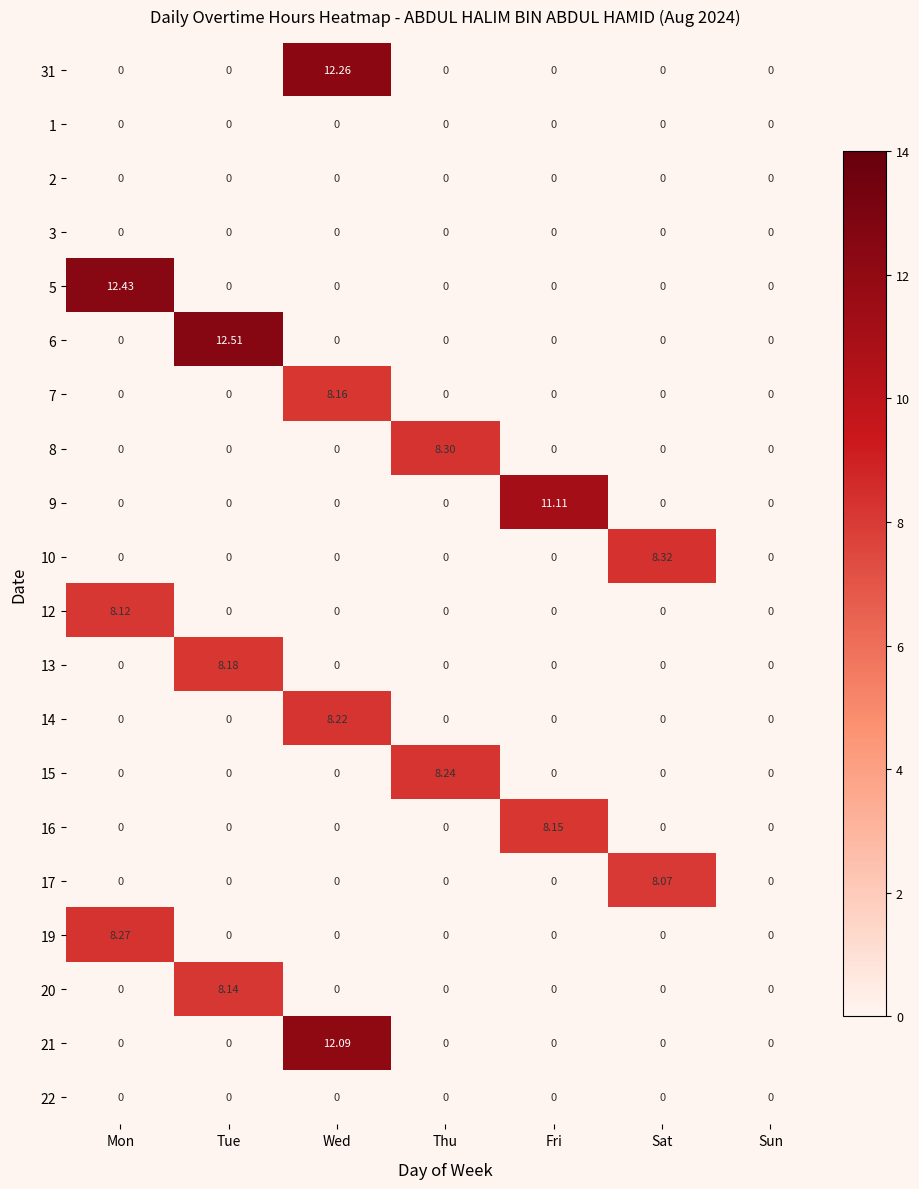

Which series changed the most between Mon and Wed?

5